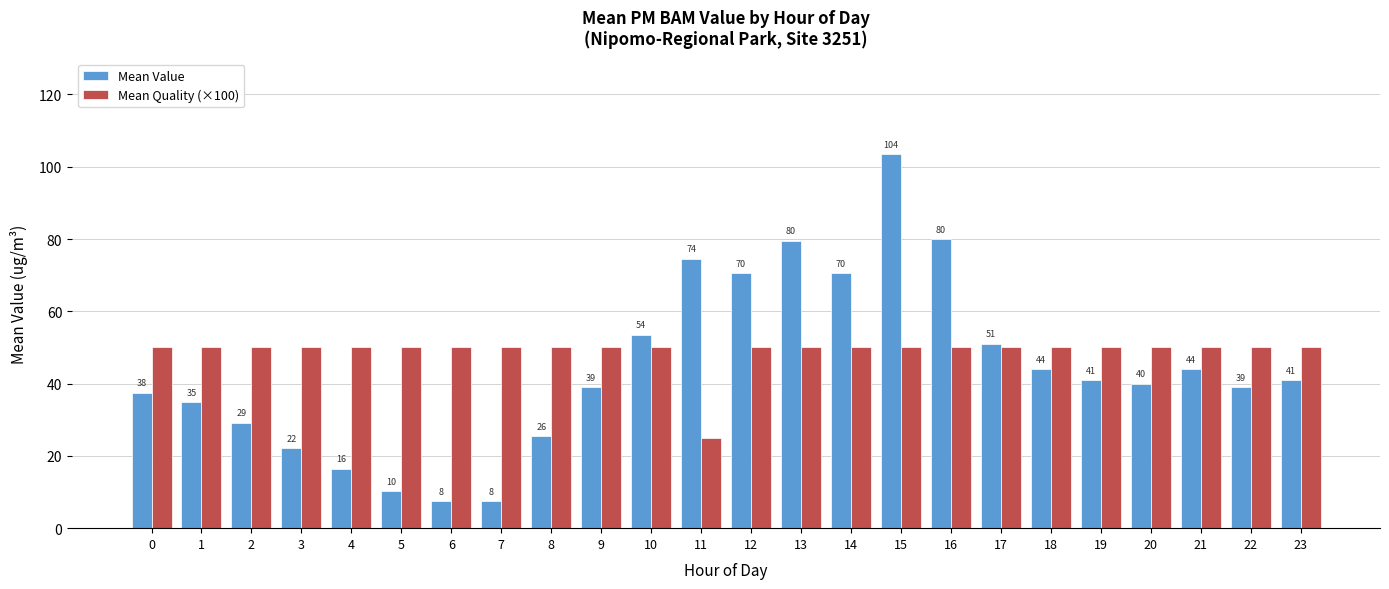

Does the chart contain any negative values?

No